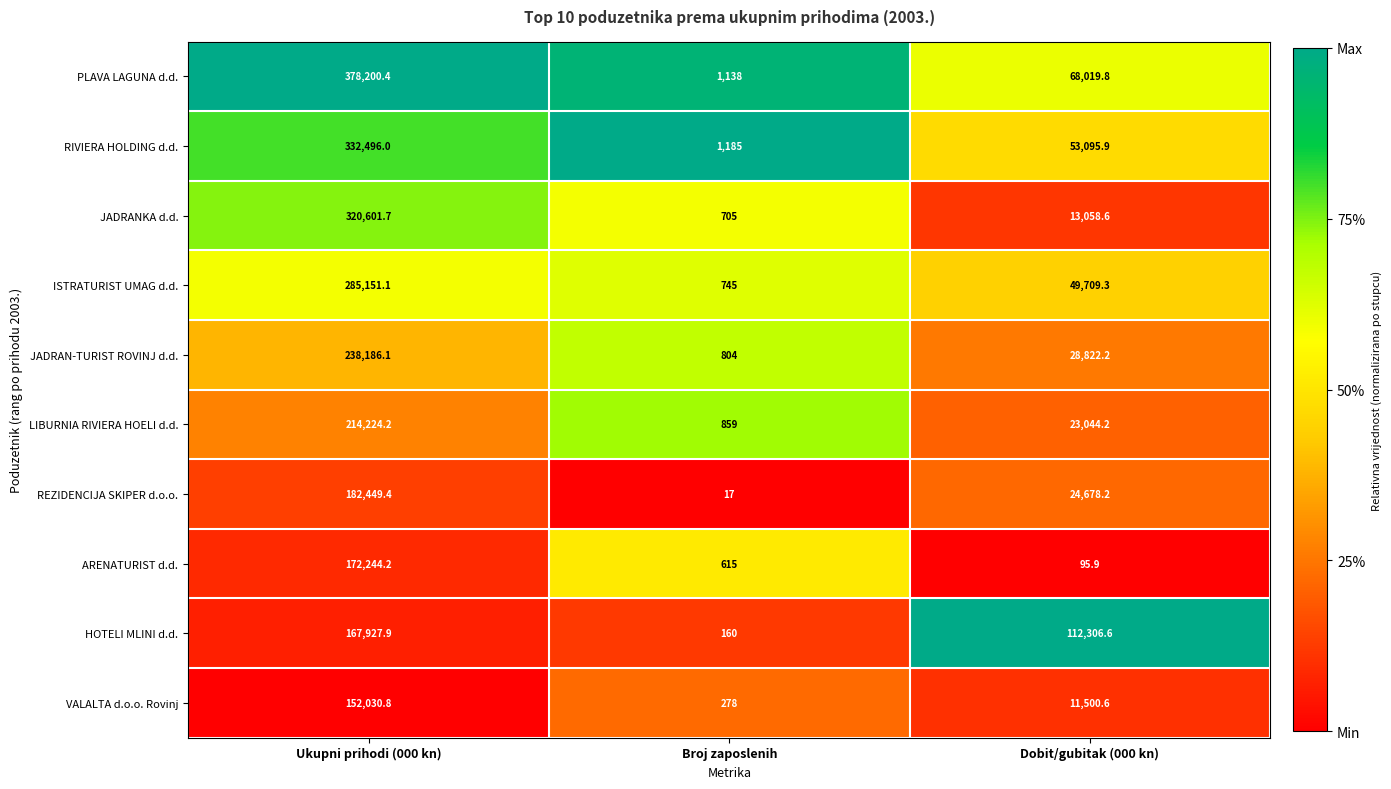

At which category is the sum across all series the highest?

Ukupni prihodi (000 kn)